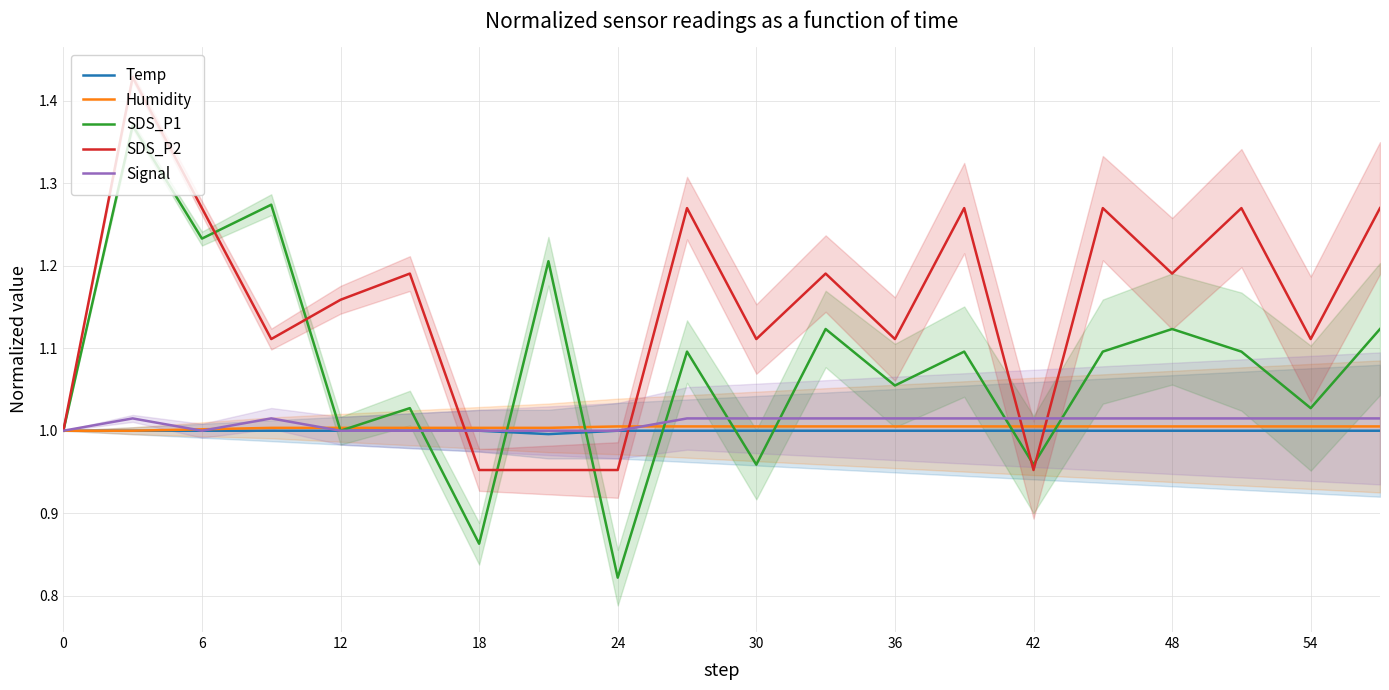

Which series has the largest total across all categories?

SDS_P2